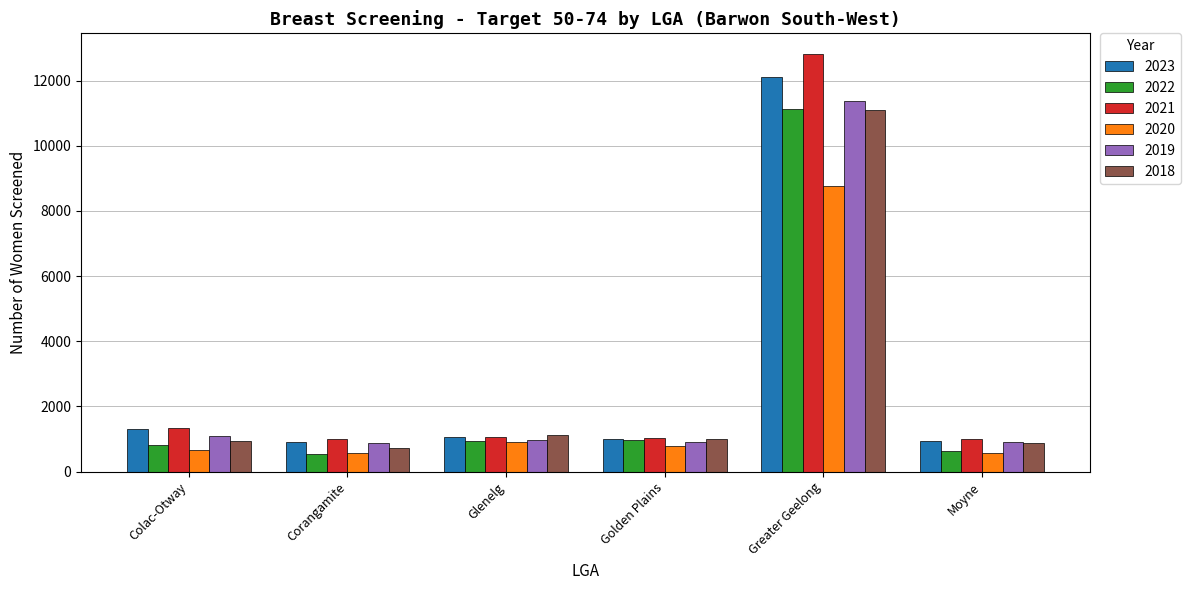

What position from the right is Colac-Otway?

6